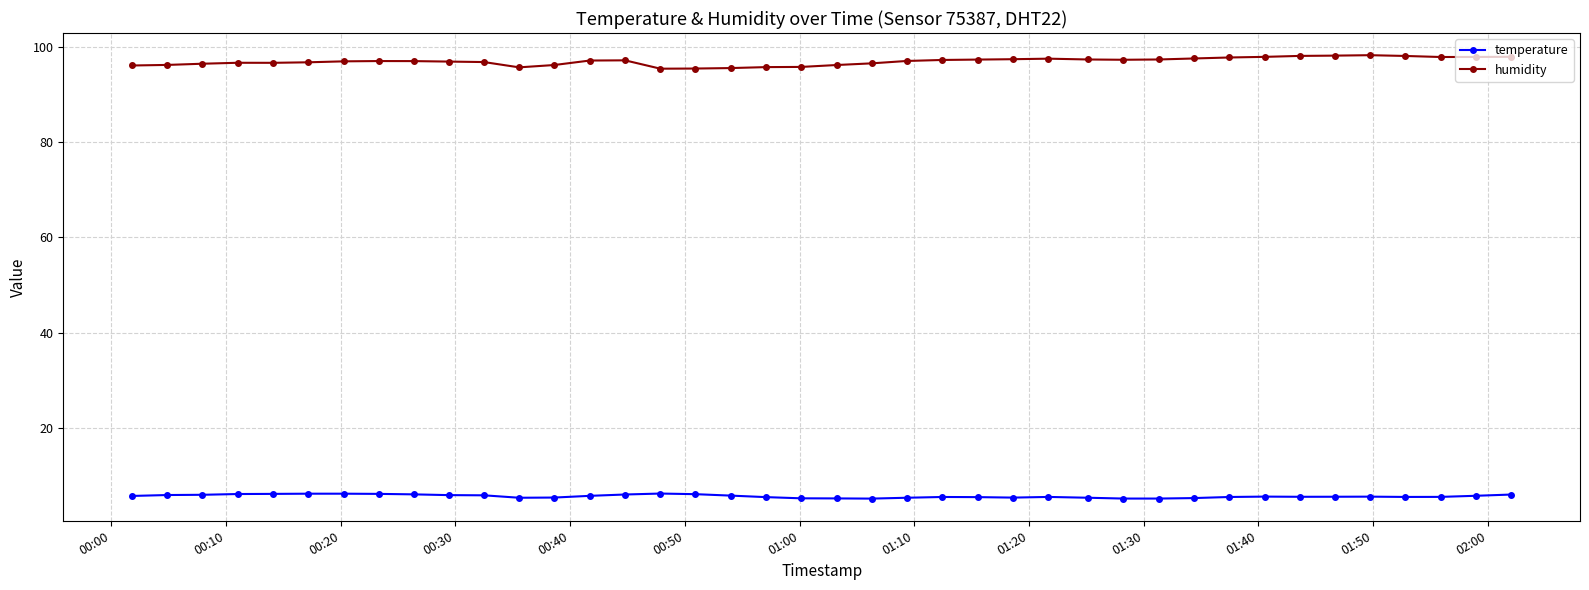

True or false: temperature and humidity cross at least once.

False